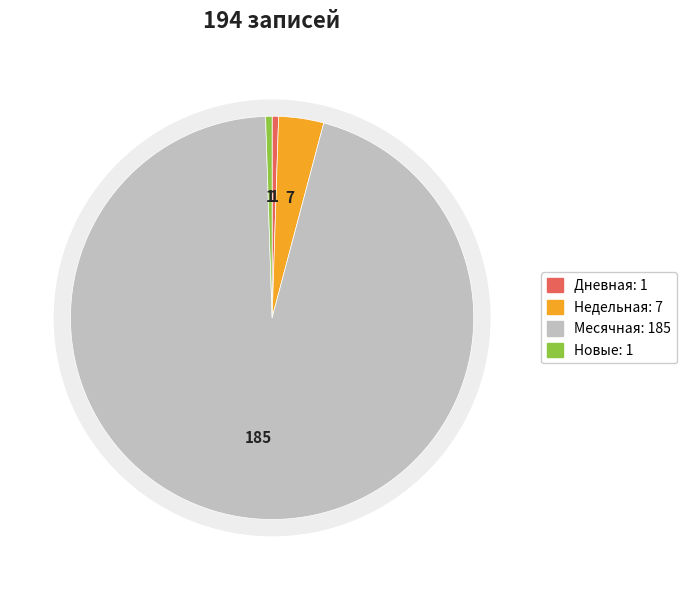

To the nearest percent, what portion does Новые represent?

1%